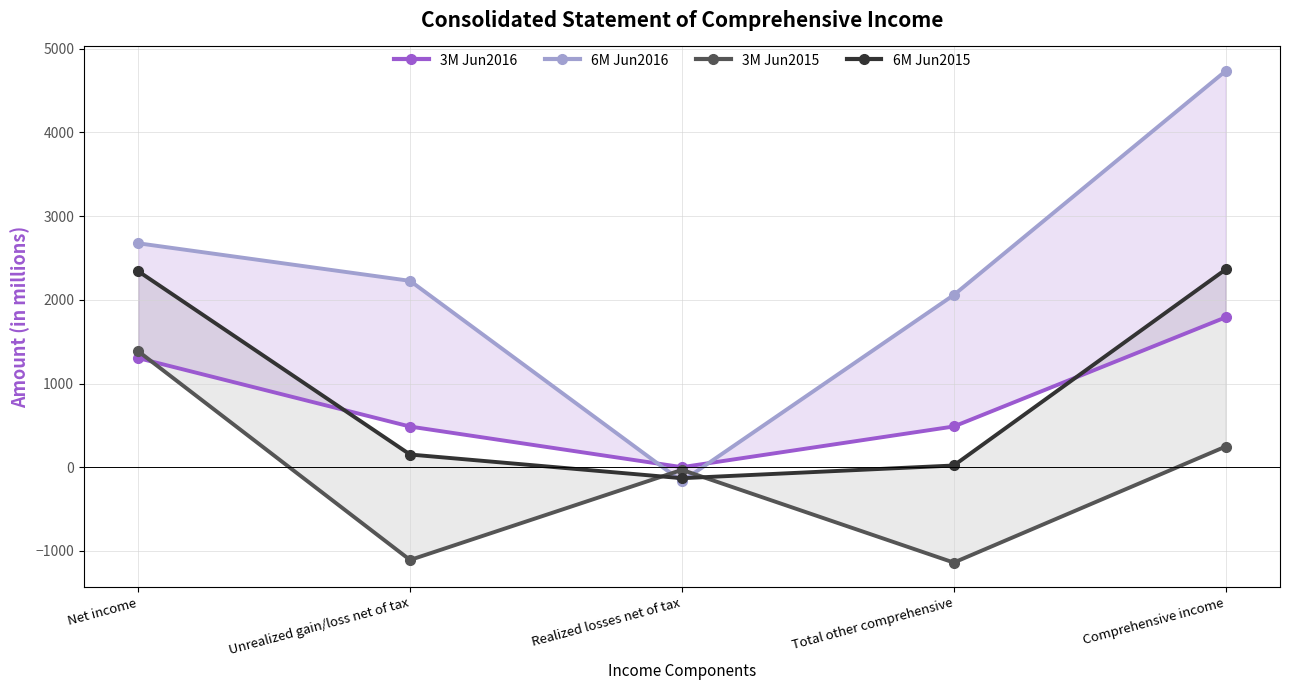

Does the chart display data point markers on the line(s)?

Yes